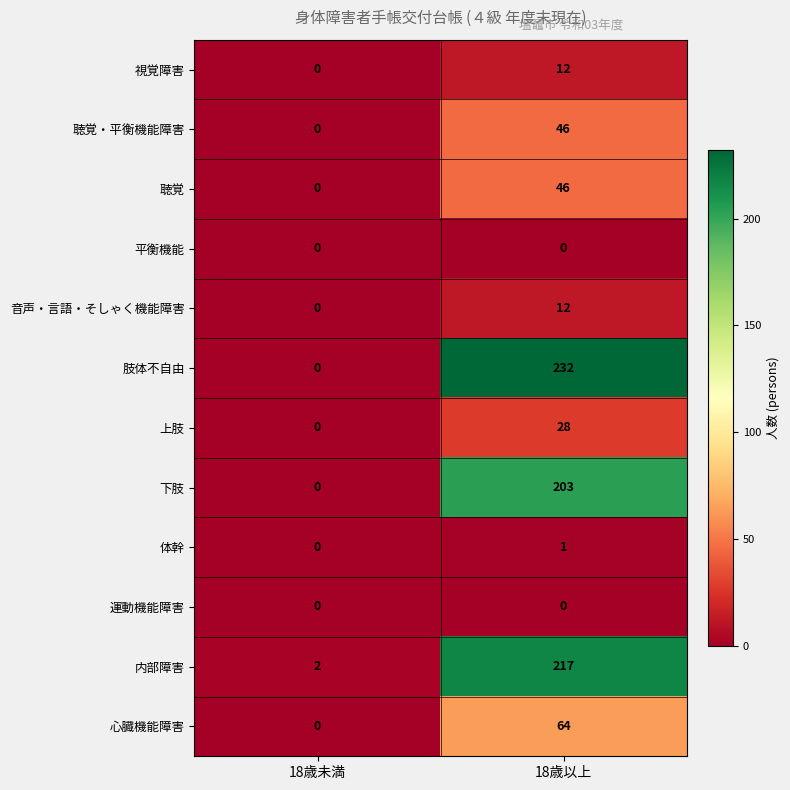

Count the number of categories in the chart.

2